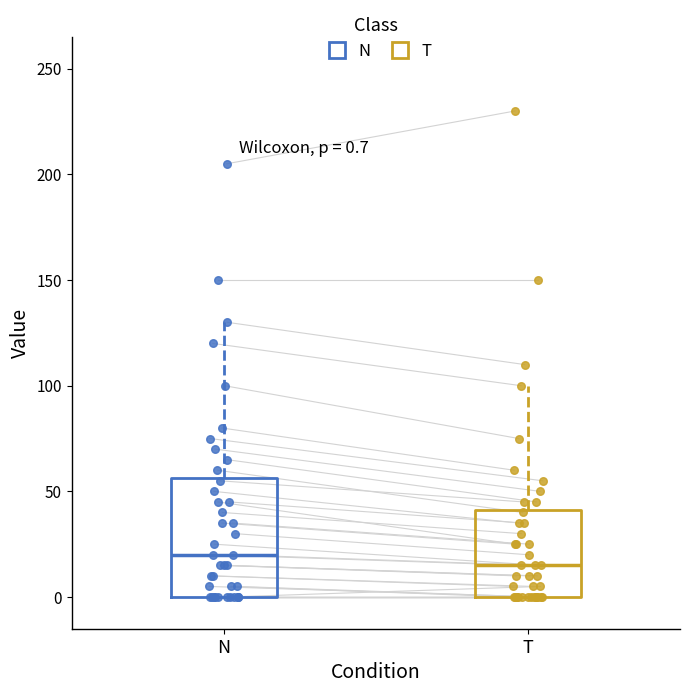

Which box is the tallest, from its lower edge to its upper edge?

N